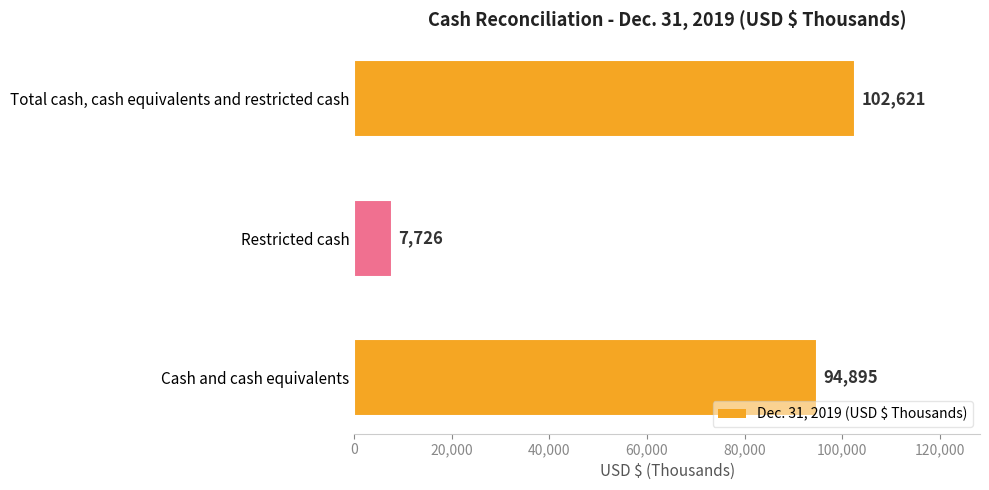

Reading bottom to top, transcribe all the data shown in this chart.

94895	7726	102621